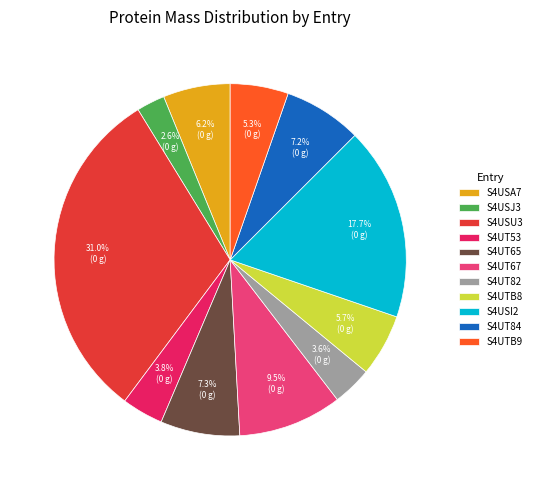

Is there any slice that represents more than half of the pie?

No